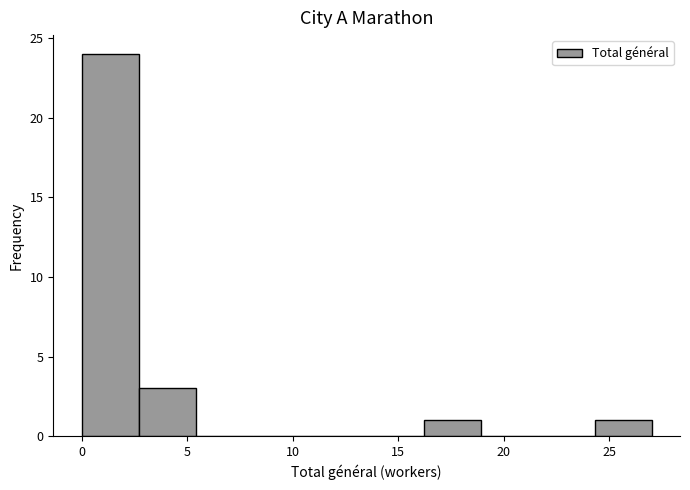

What is the height of the bar covering 0.0 to 2.7 on the x-axis? Neither the bar edges nor the heights are printed on the chart, so give them approximately, as read against the axes.

24